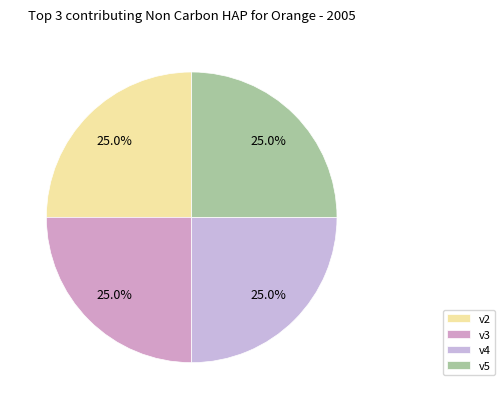

Count the number of slices in the pie.

4